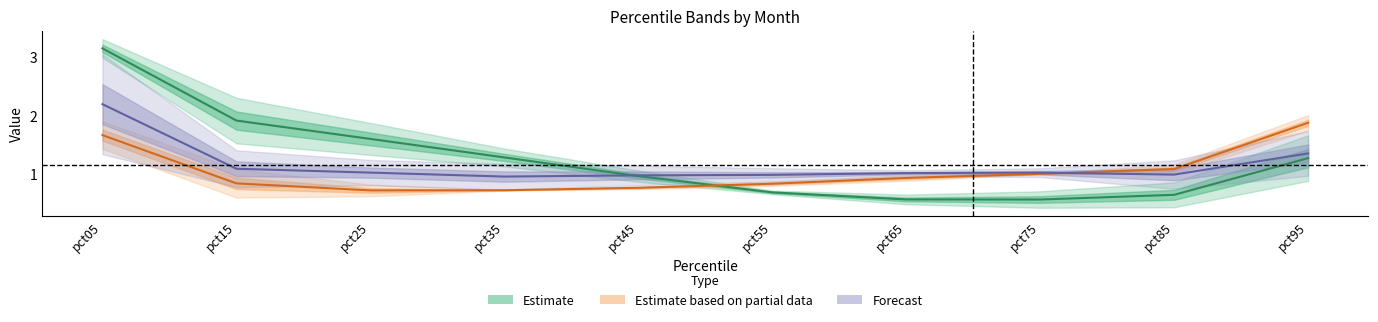

Which has a higher value, pct85 or pct25?

pct25